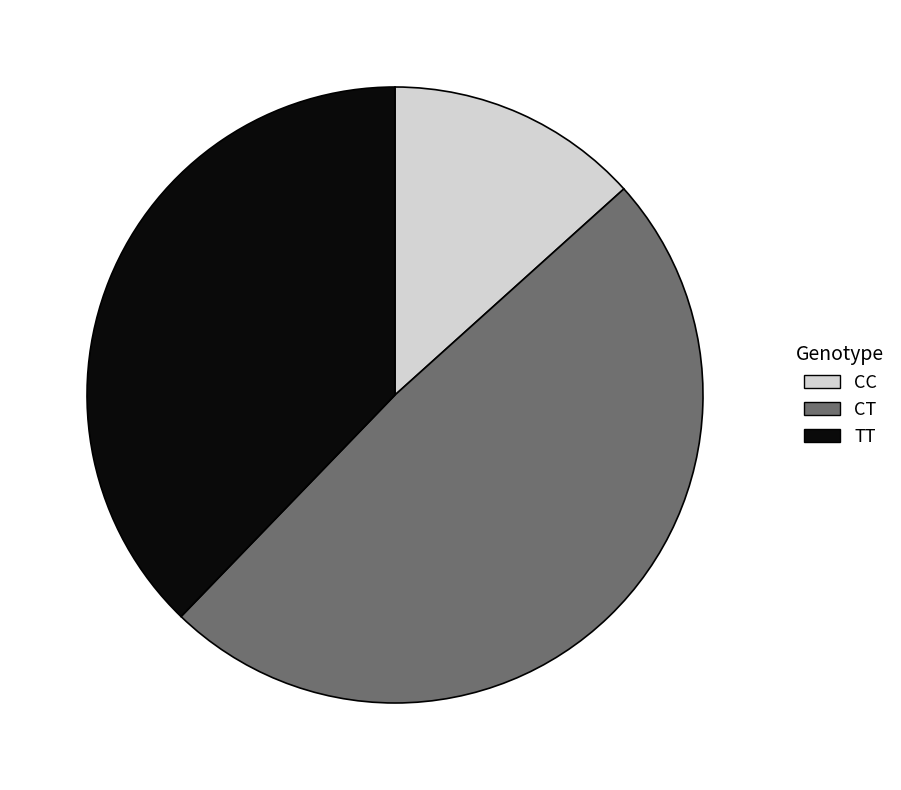

Combined, do TT and CT account for over 50%?

Yes